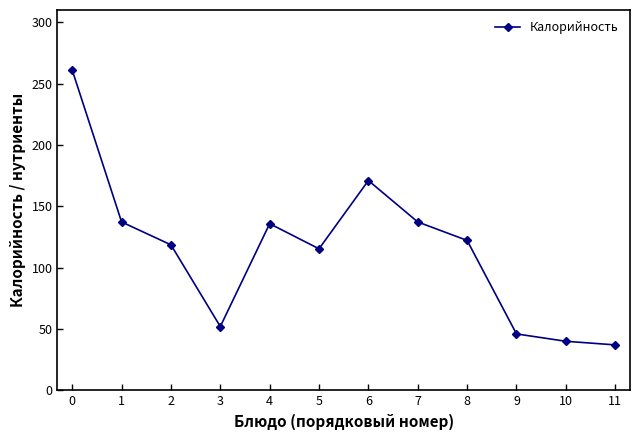

Read the value at 5.

115.4